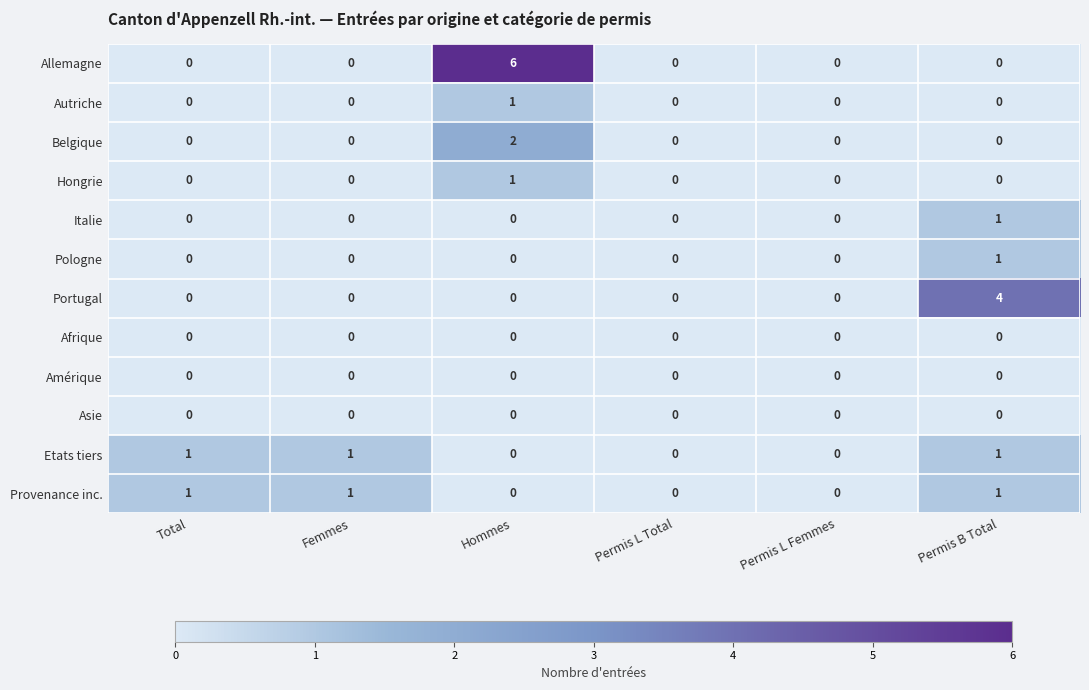

Which series changed the most between Hommes and Permis L Total?

Allemagne